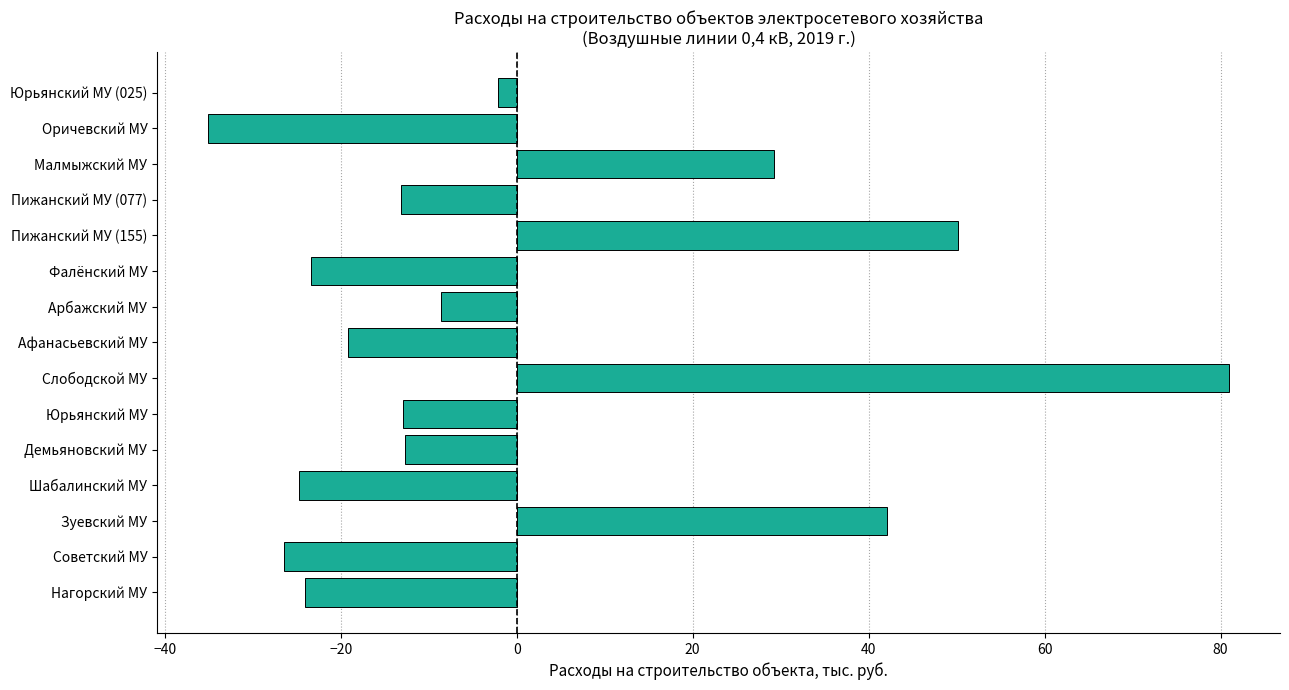

How many bars are there in total?

15